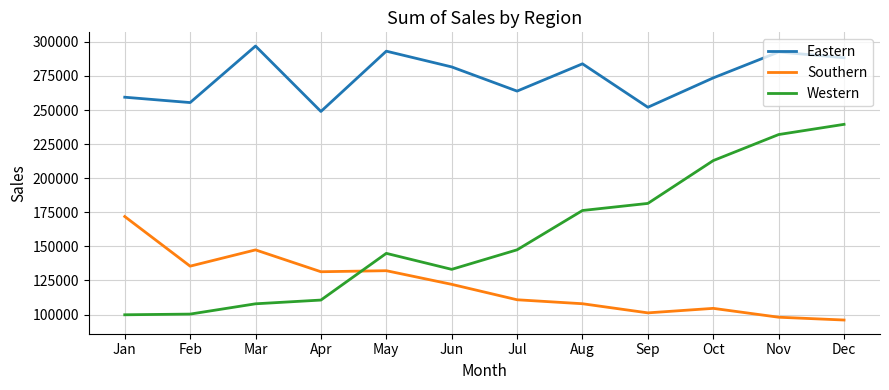

Rank the series at Sep from lowest to highest value.

Southern, Western, Eastern